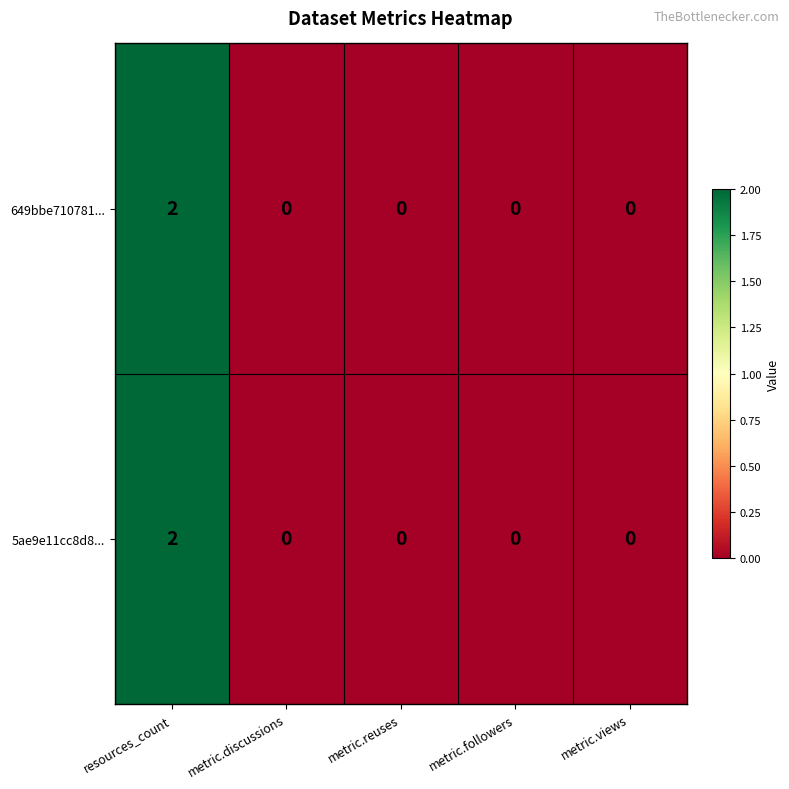

Reading left to right, transcribe all the data shown in this chart.

649bbe710781...: resources_count=2	metric.discussions=0	metric.reuses=0	metric.followers=0	metric.views=0
5ae9e11cc8d8...: resources_count=2	metric.discussions=0	metric.reuses=0	metric.followers=0	metric.views=0